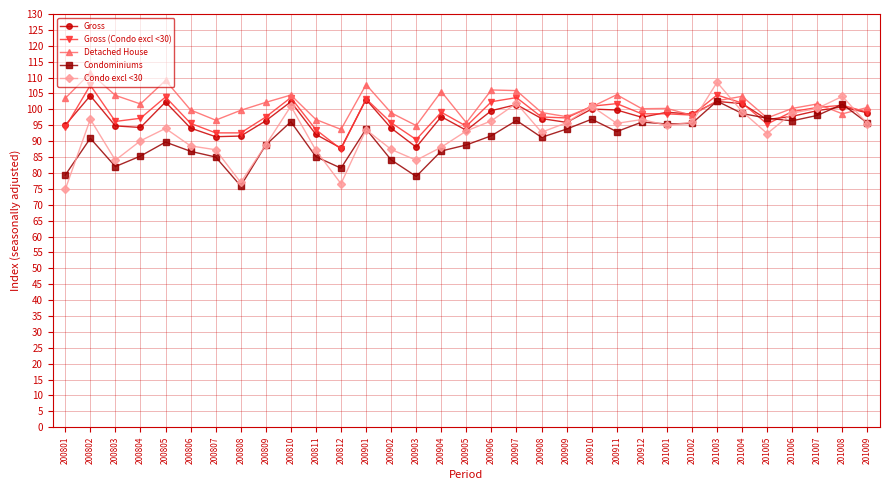

What is the difference between the maximum and second lowest values in the Condominiums series?

23.7